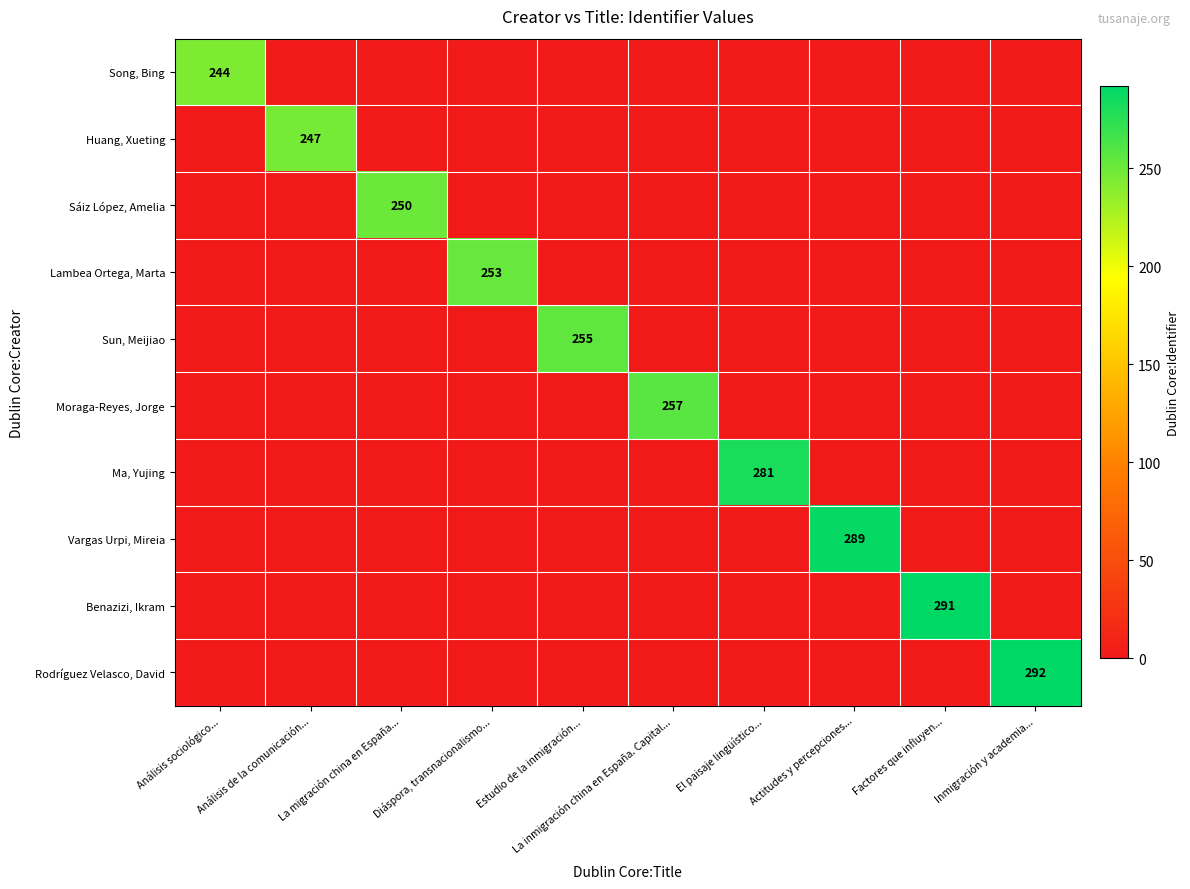

How many positive values does the Moraga-Reyes, Jorge series have?

1